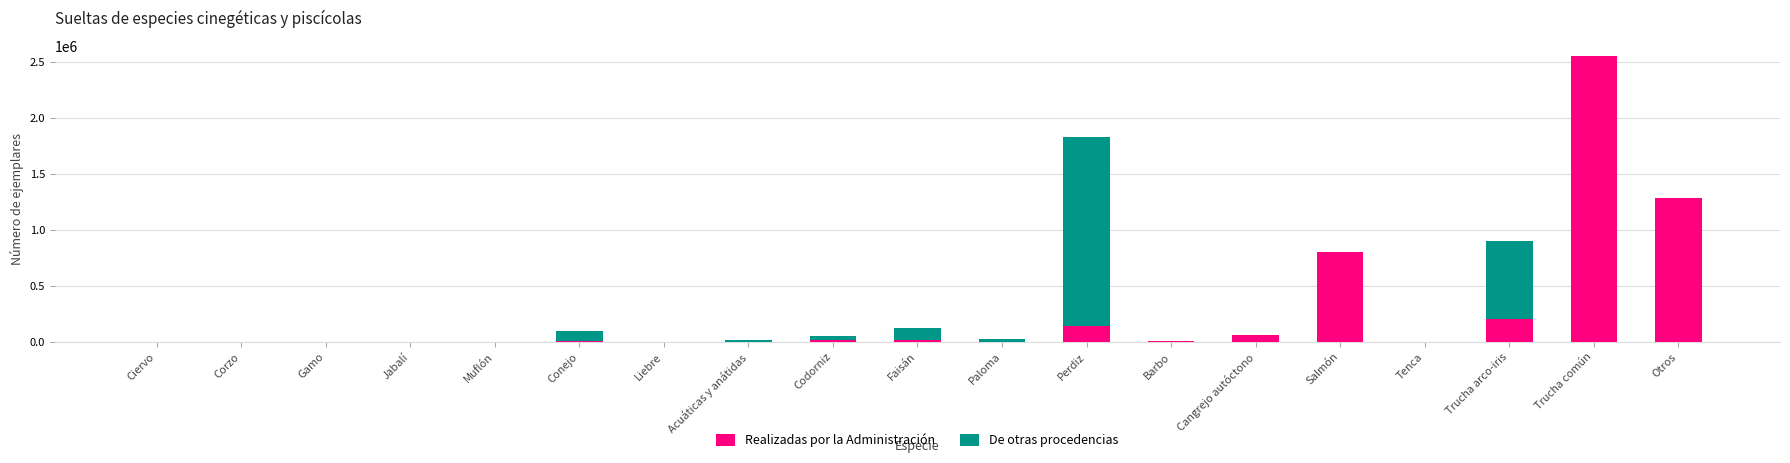

Does the chart contain stacked bars?

Yes